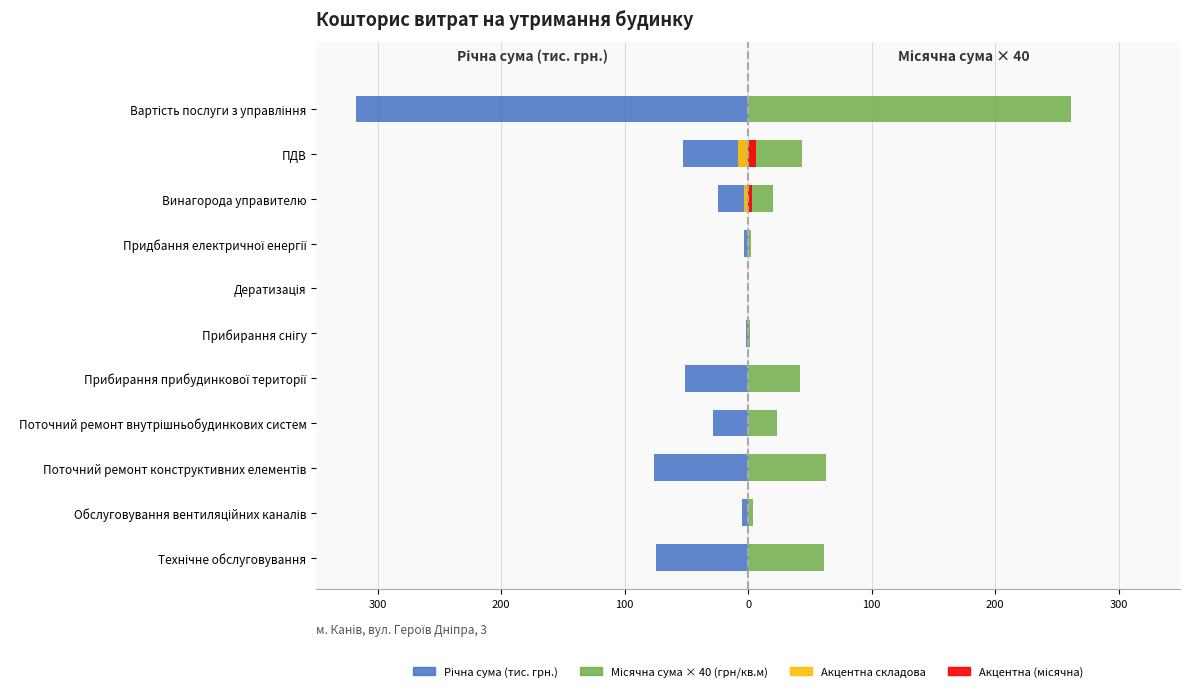

How many bars are there in each group?

2